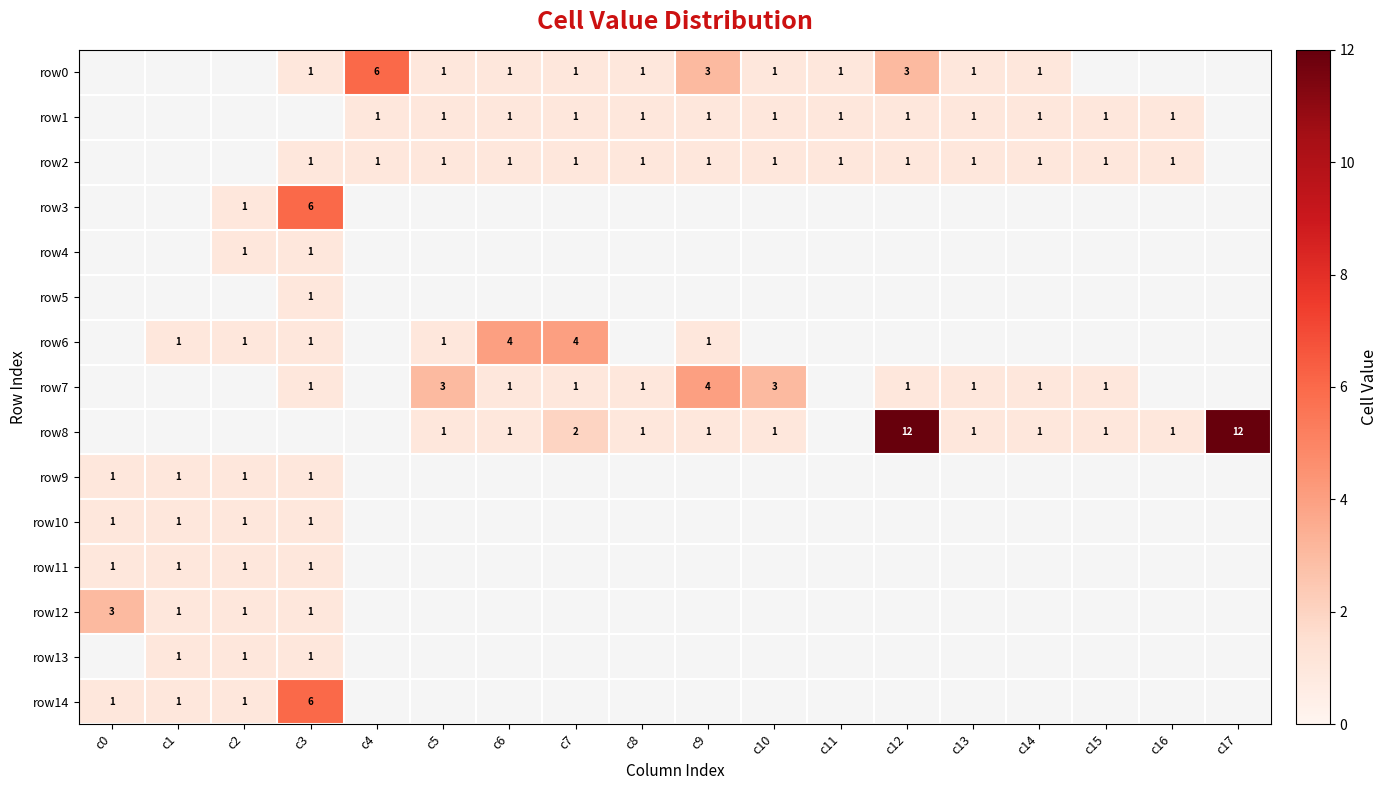

The value of row1 at c9 is 1. True or false?

True